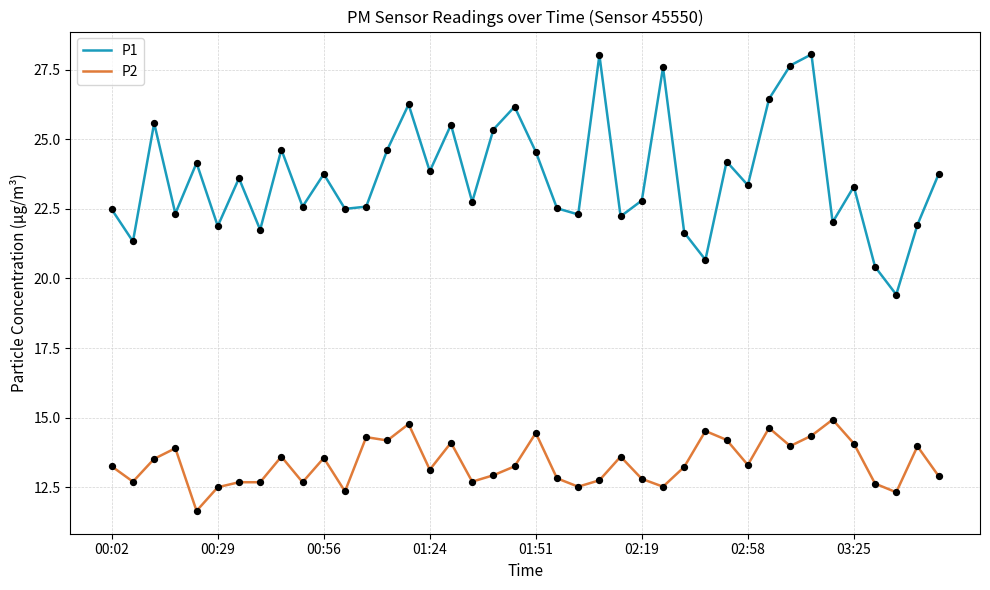

Which series has the largest range (max minus min)?

P1